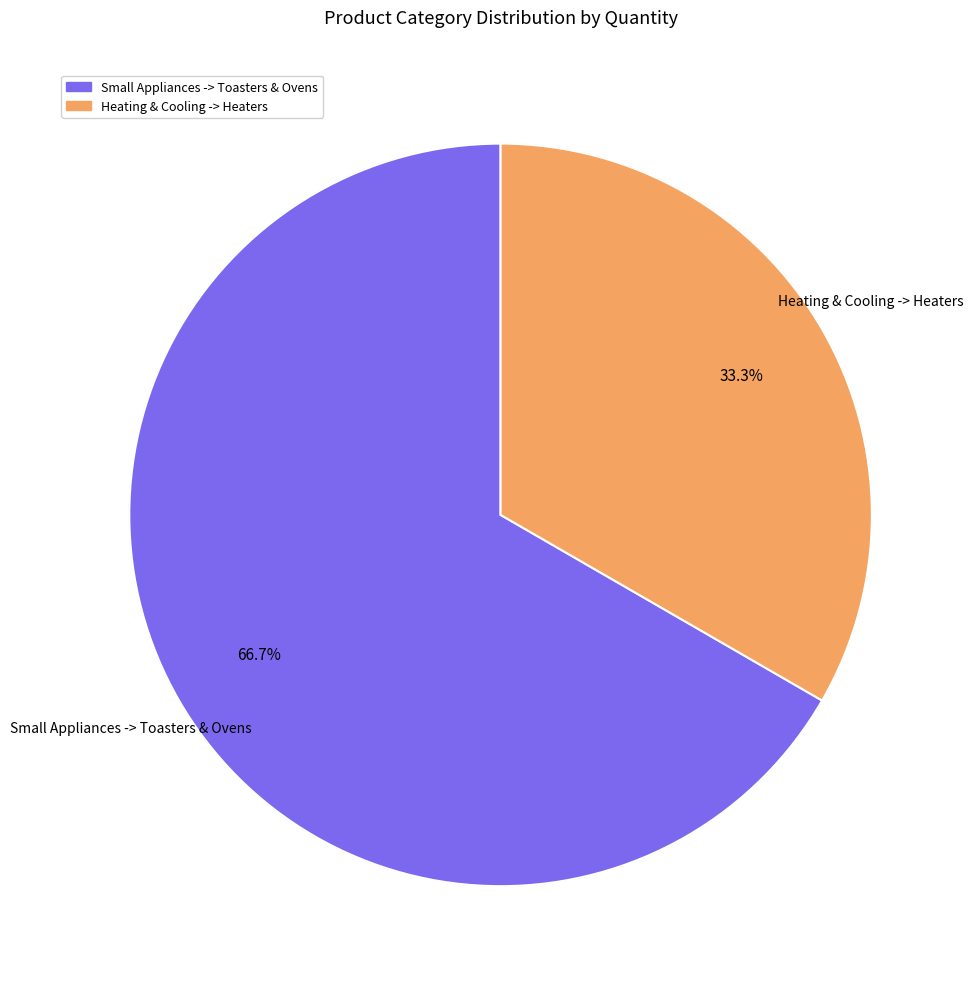

What percentage is the Small Appliances -> Toasters & Ovens slice, to the nearest percent?

67%